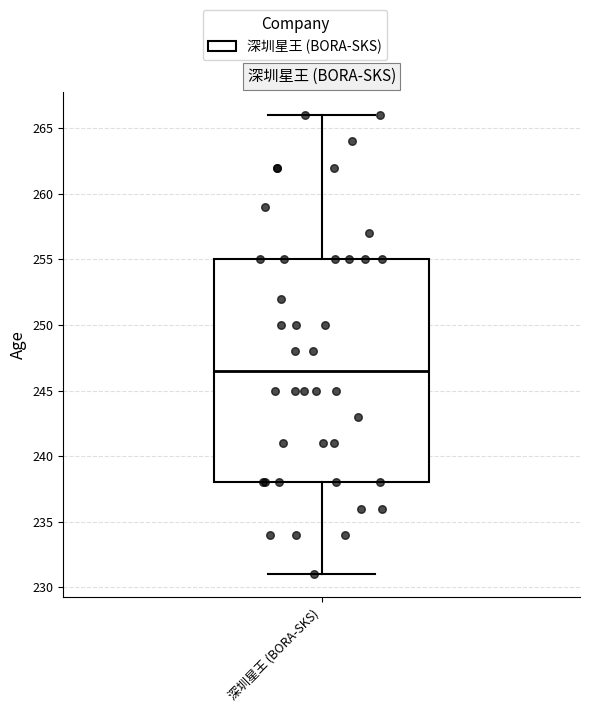

Transcribe this box plot: give where the median line is, the range the box spans, and where the two whiskers end, as read against the y-axis. The values are not printed on the chart, so give them approximately, as read against the axis.

median 246.5, box 238.0 to 255.0, whiskers 231.0 to 266.0